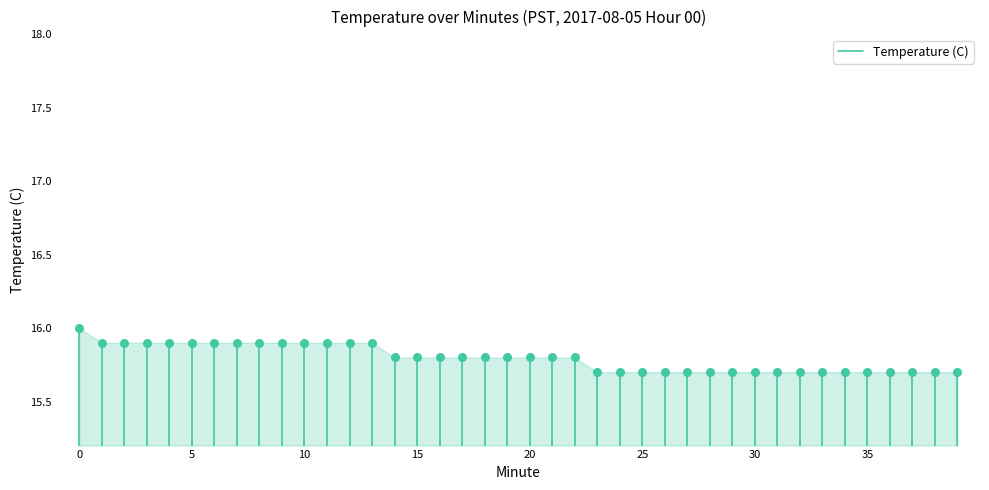

What is the range of Y values (max minus min)?

0.3